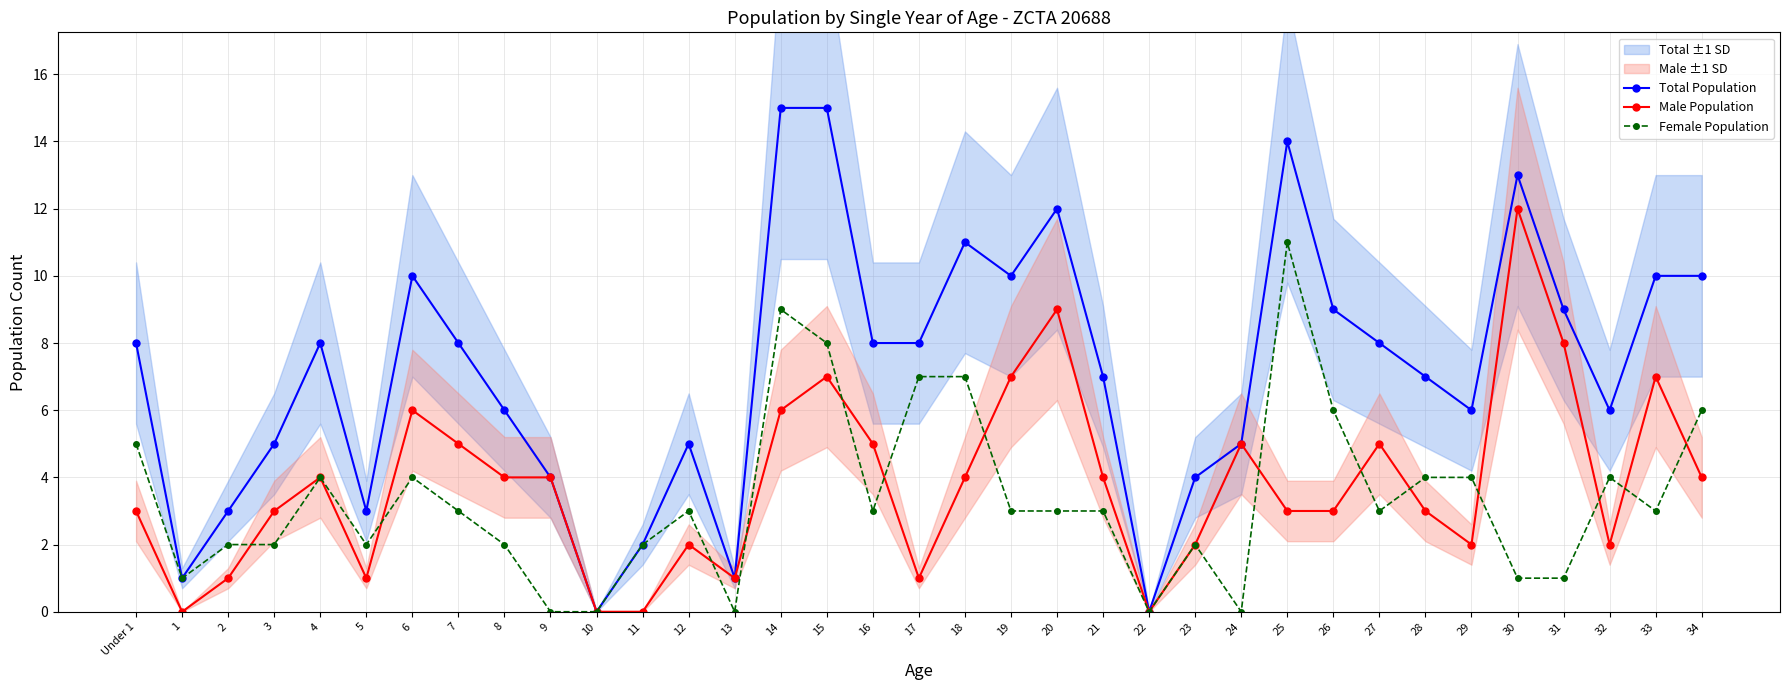

The value of Female Population at 25 is 11. True or false?

True